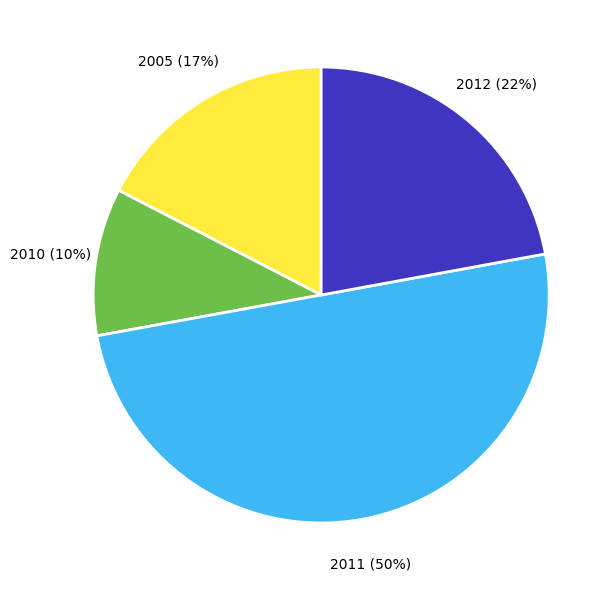

What is the largest slice in the pie chart?

2011